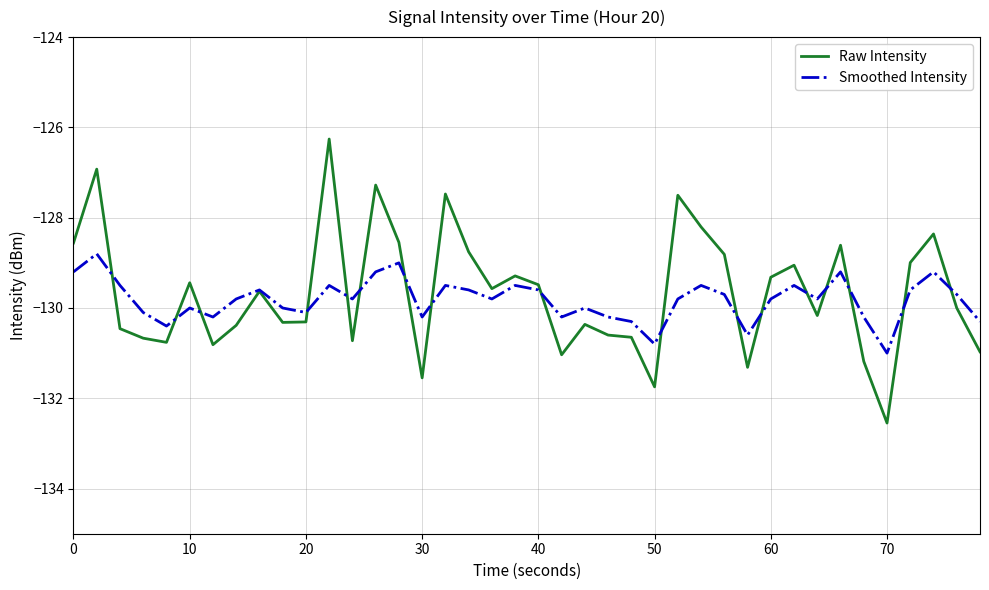

Rank the series by their maximum value, from lowest to highest.

Smoothed Intensity, Raw Intensity